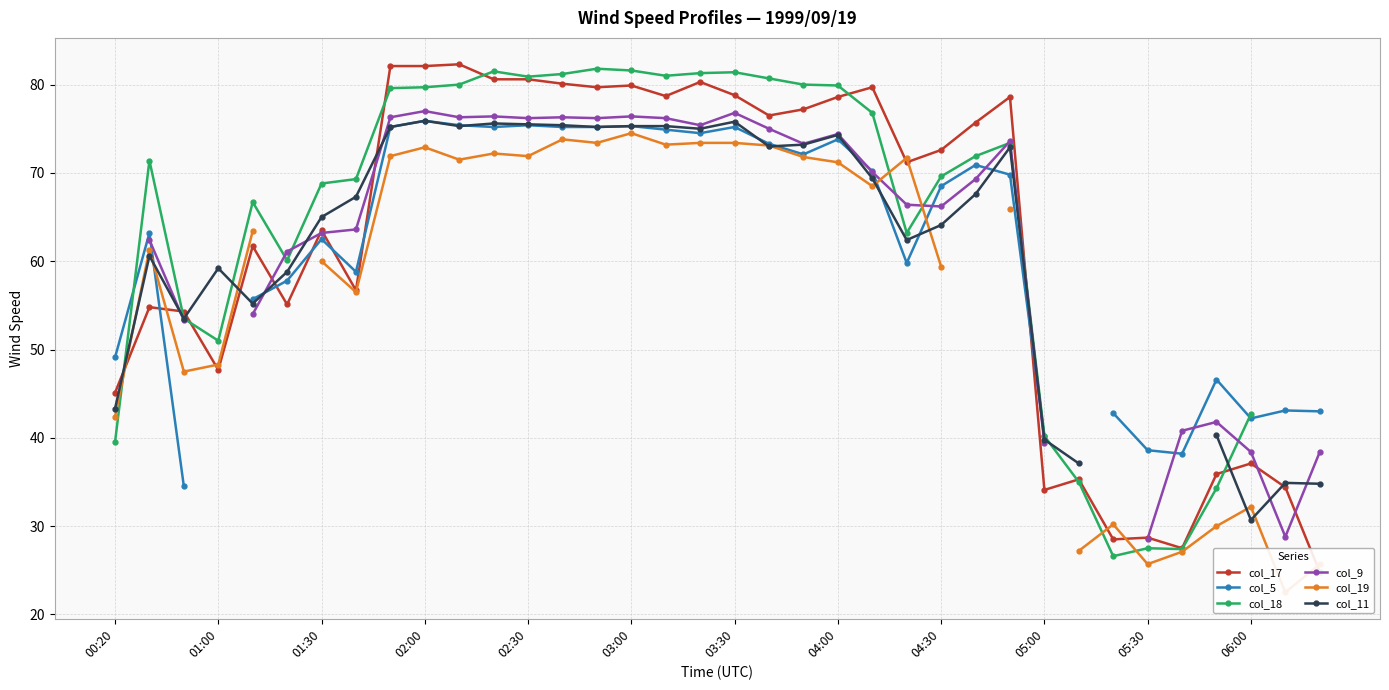

How many intersections are there between col_19 and col_17?

8